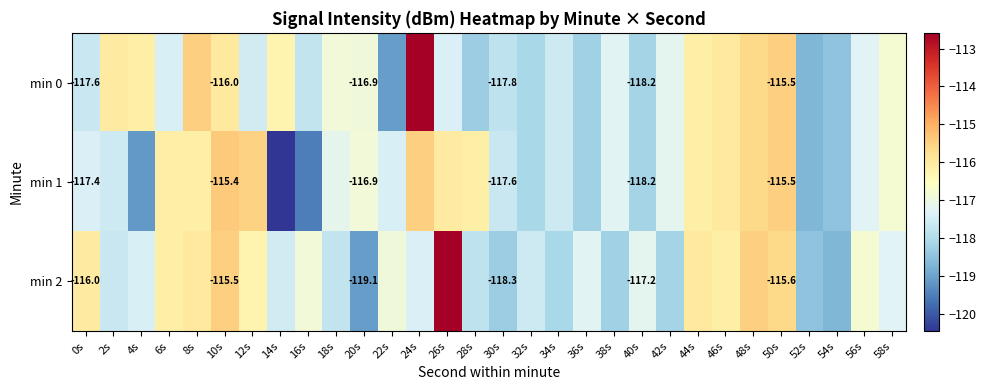

What is the sum of all min 2 values?

-3510.2